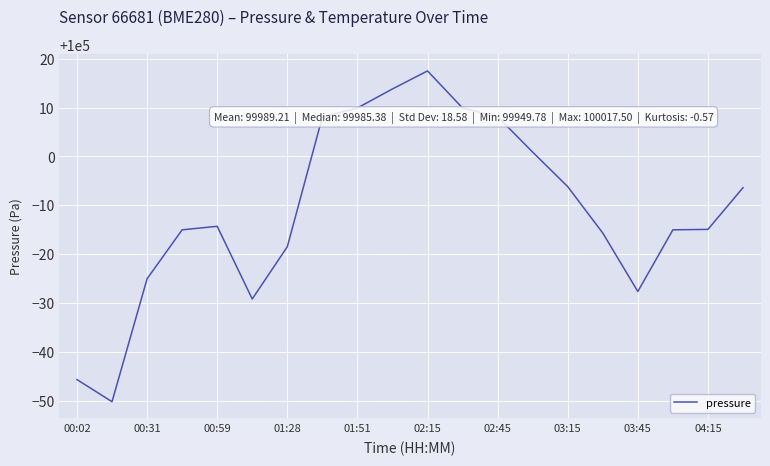

What is the difference between the maximum and minimum values?

67.7